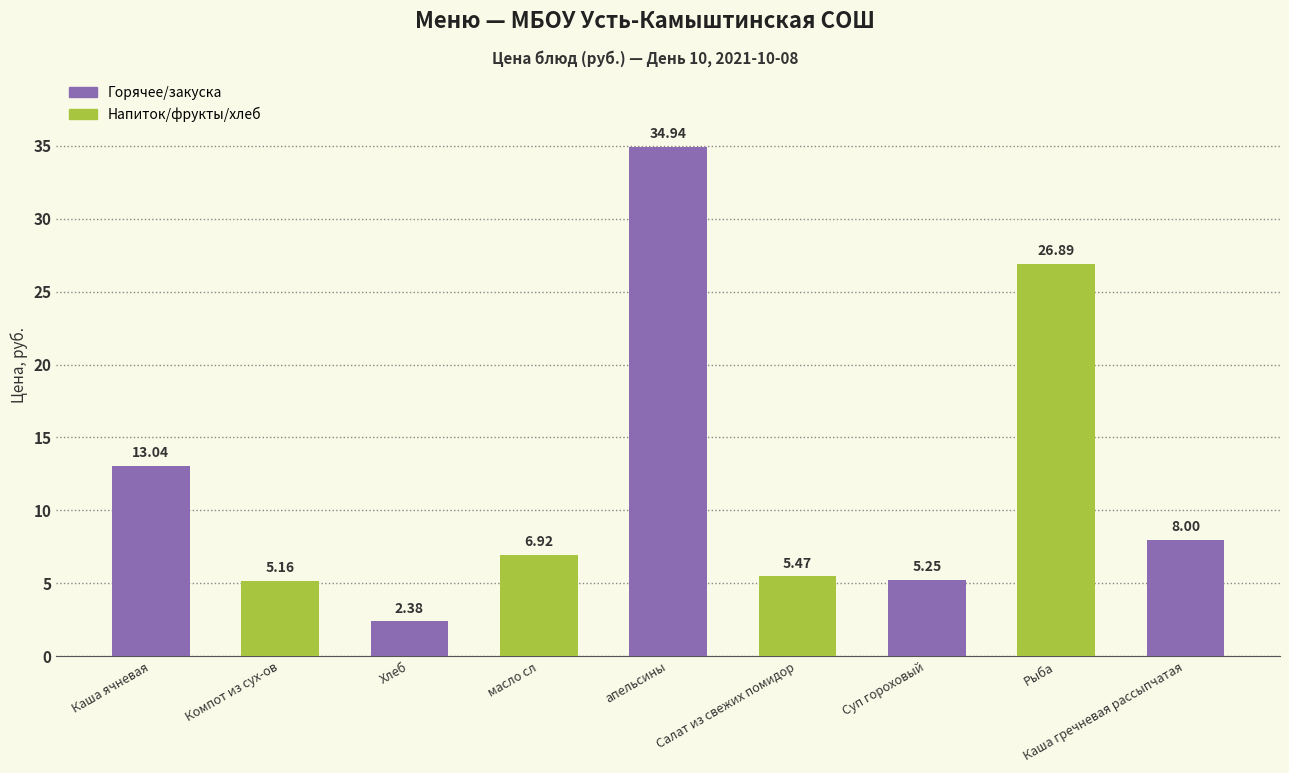

True or false: the data shows 12.2 at Каша гречневая рассыпчатая.

False